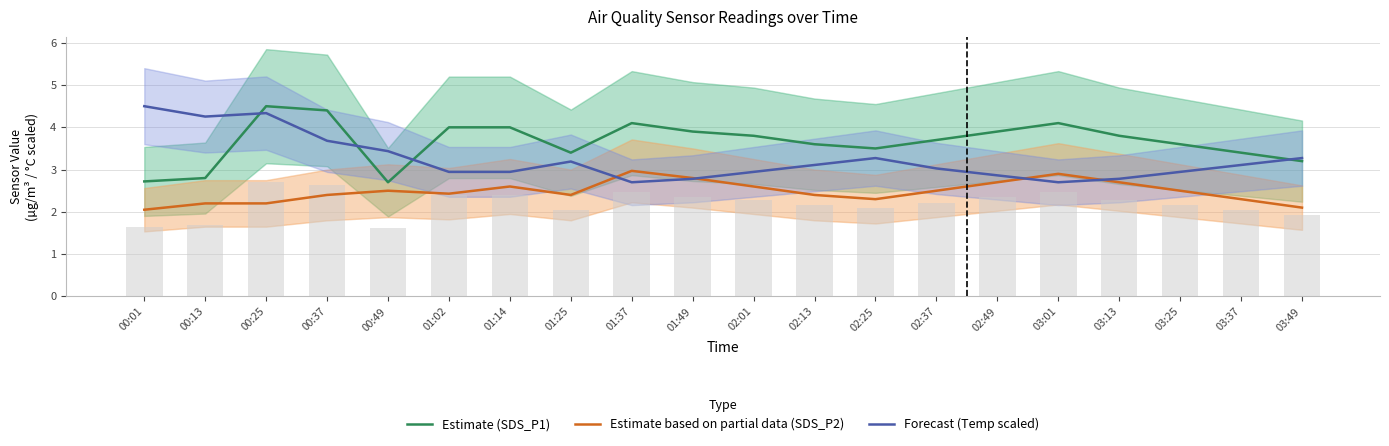

Which series has the largest total across all categories?

Estimate (SDS_P1)